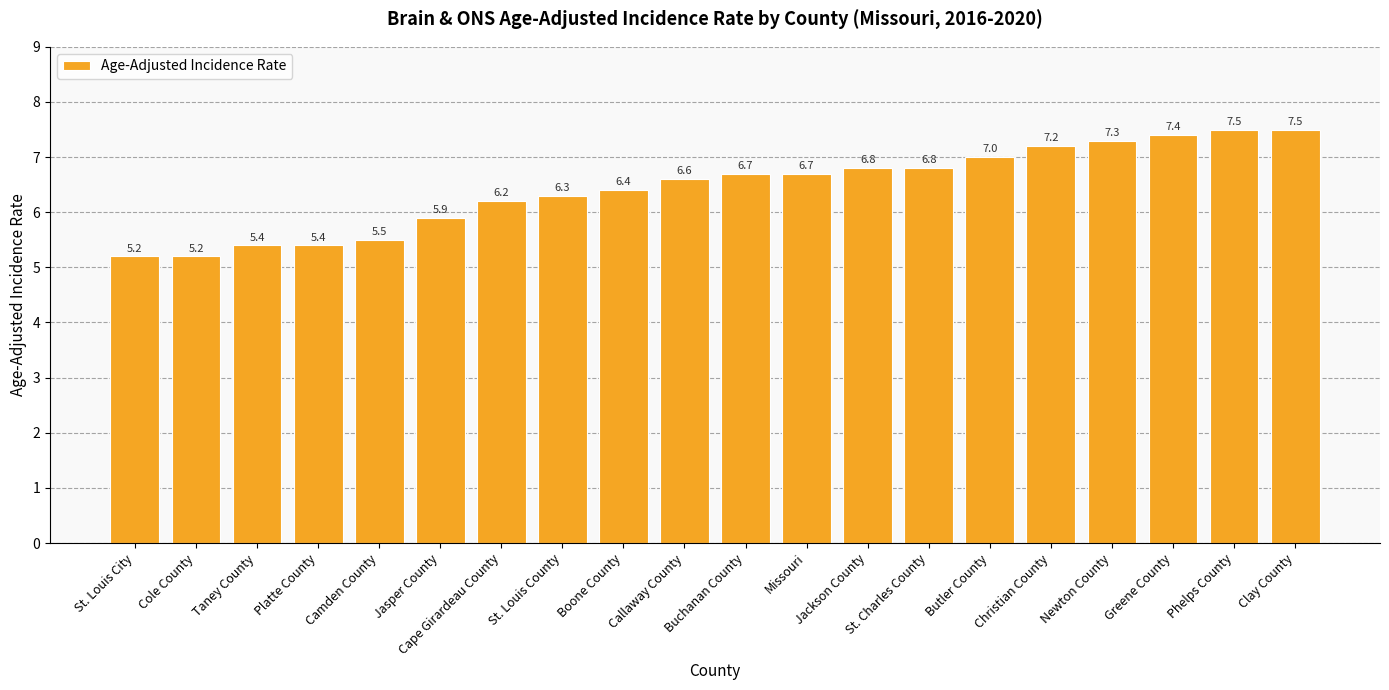

What is the label of the 20th bar from the right?

St. Louis City